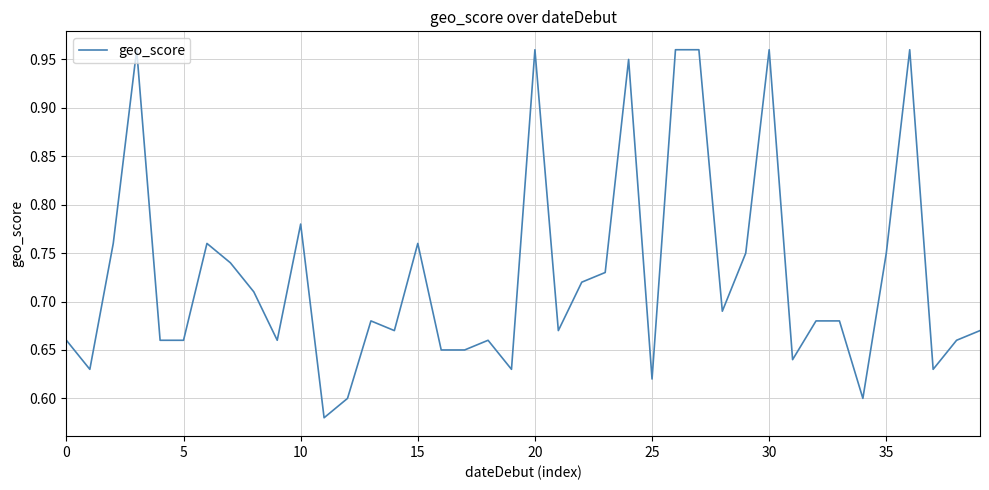

What is the difference between the maximum and minimum values?

0.4